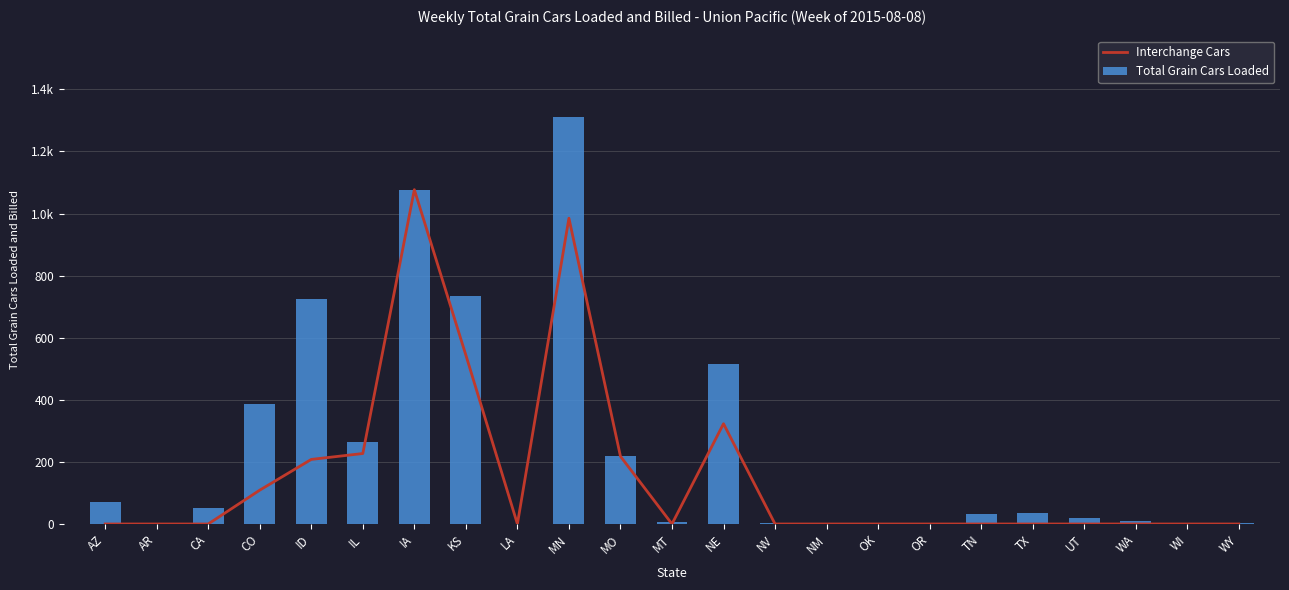

What are all the series names shown in the legend?

Interchange Cars, Total Grain Cars Loaded